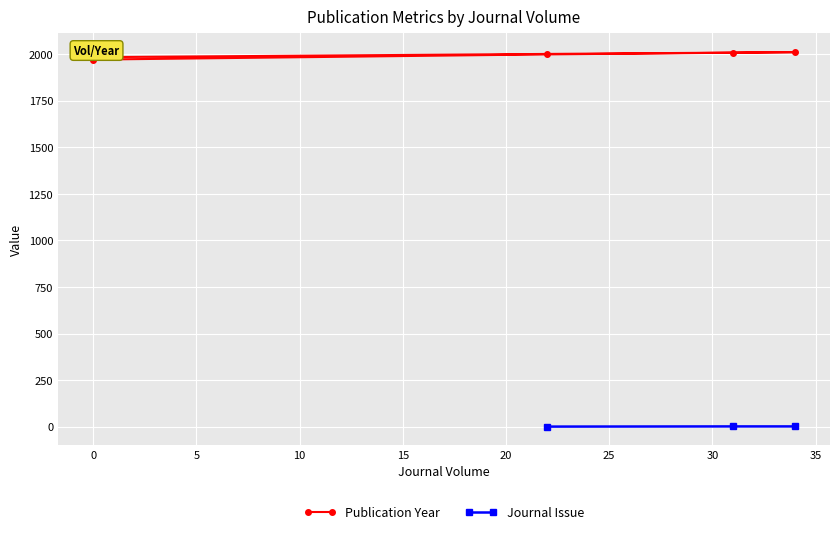

Does the chart display data point markers on the line(s)?

Yes